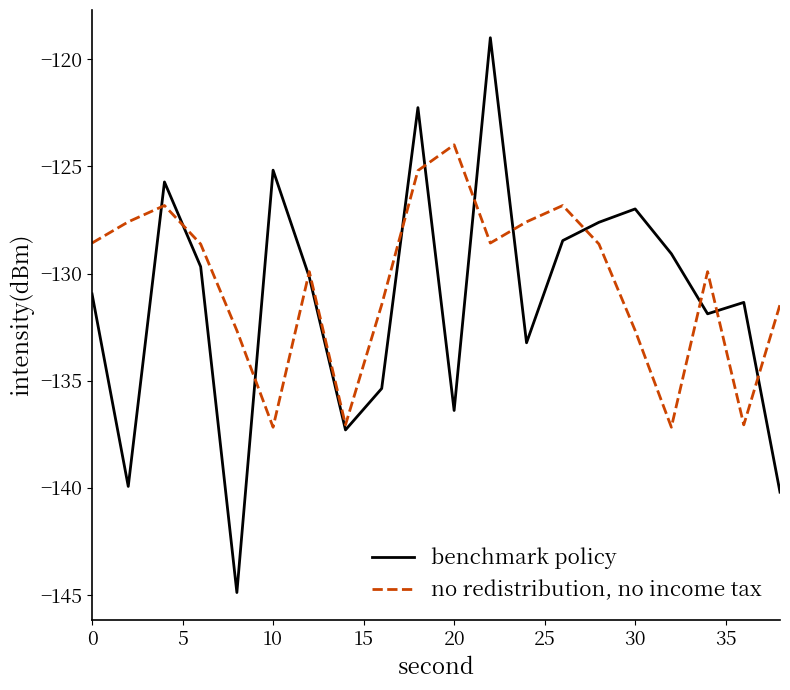

What is the minimum value shown in the chart?

-144.9